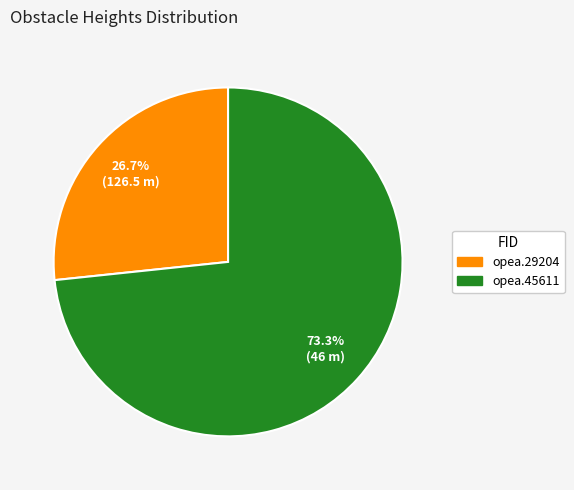

Rank the categories by value from lowest to highest.

opea.29204, opea.45611